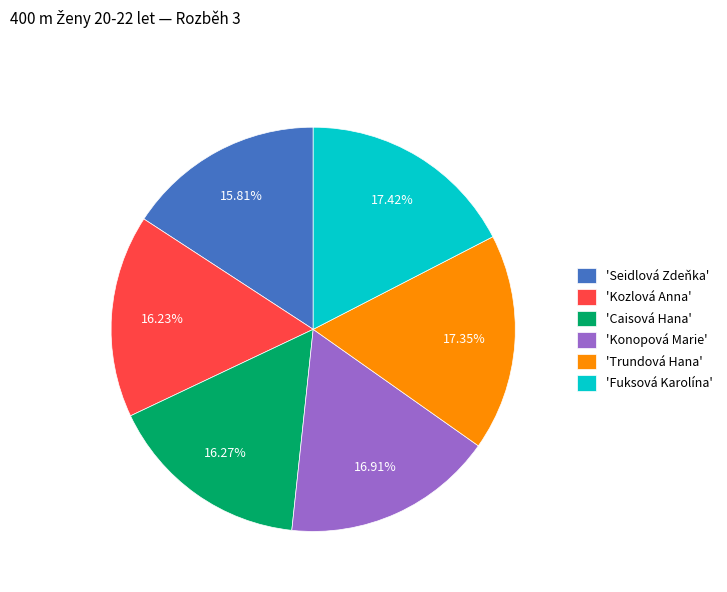

Combined, do 'Caisová Hana' and 'Kozlová Anna' account for over 50%?

No